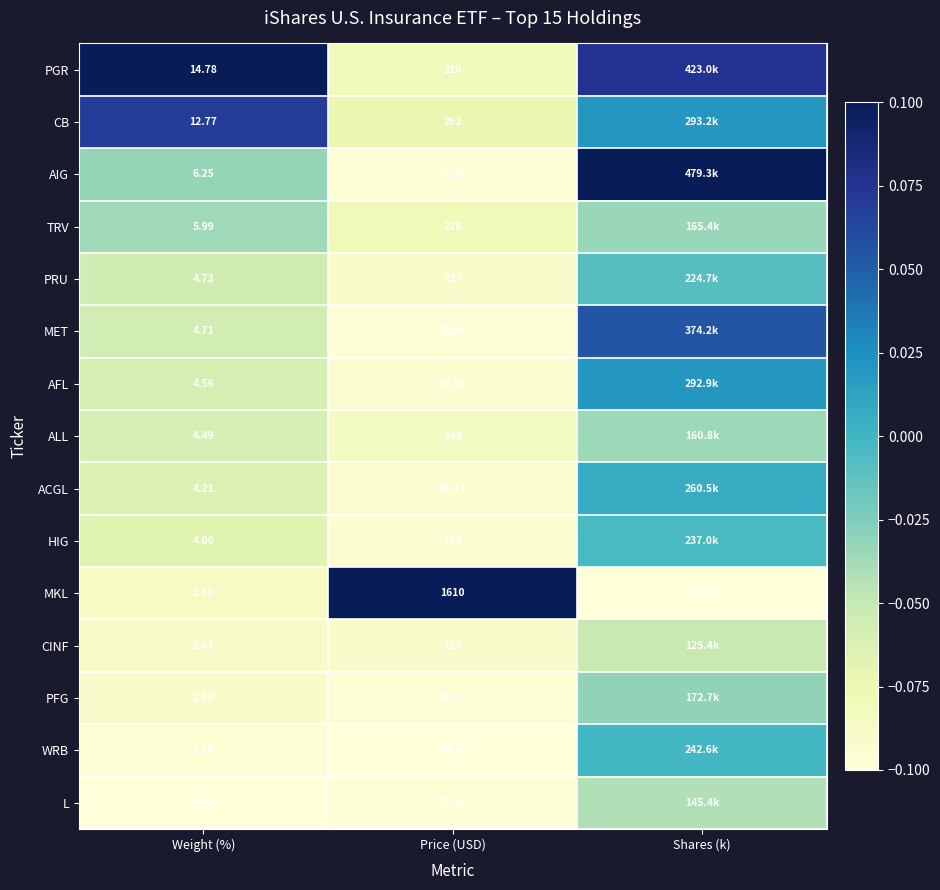

Rank the series at Weight (%) from highest to lowest value.

PGR, CB, AIG, TRV, PRU, MET, AFL, ALL, ACGL, HIG, MKL, CINF, PFG, WRB, L